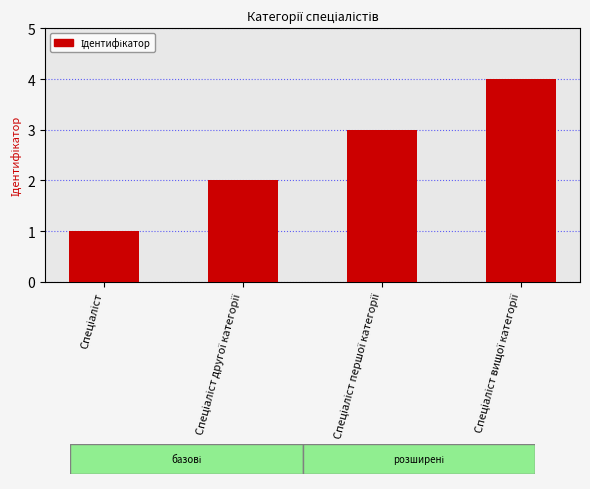

What is the greatest value displayed?

4